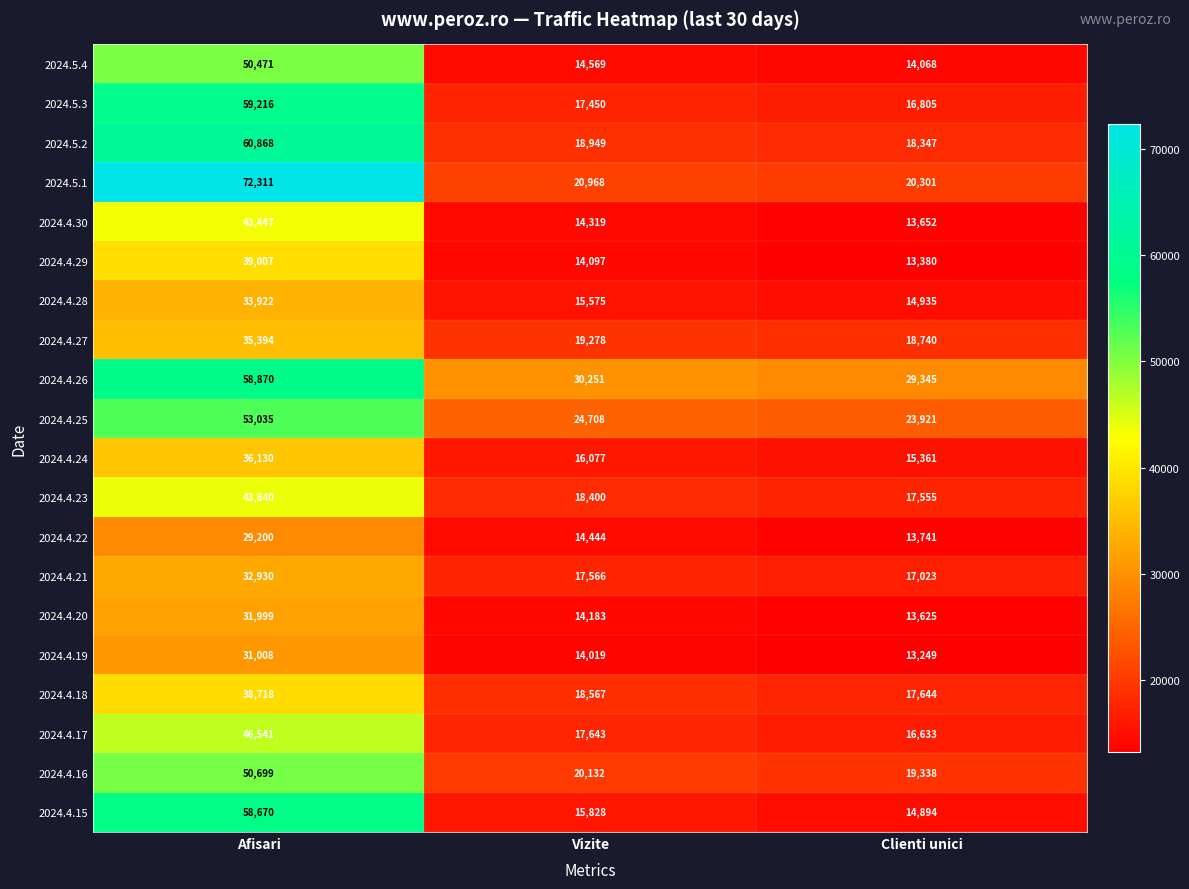

What is the total value across all series at Afisari?

906276